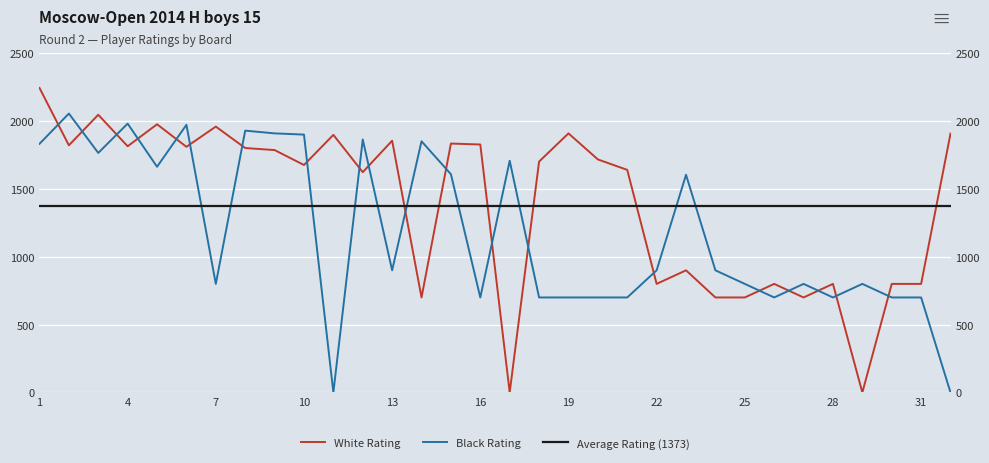

True or false: White Rating and Black Rating cross at least once.

True